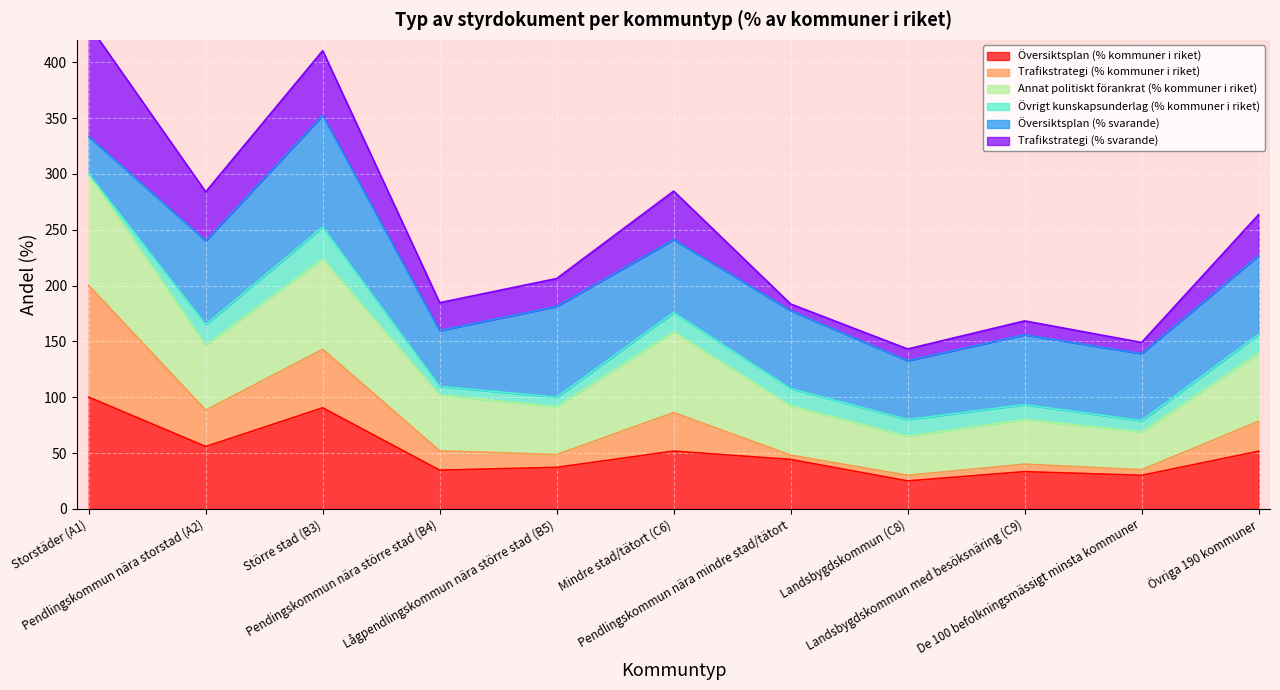

Is the value of Översiktsplan (% kommuner i riket) at Övriga 190 kommuner greater than the value of Annat politiskt förankrat (% kommuner i riket) at Landsbygdskommun (C8)?

No